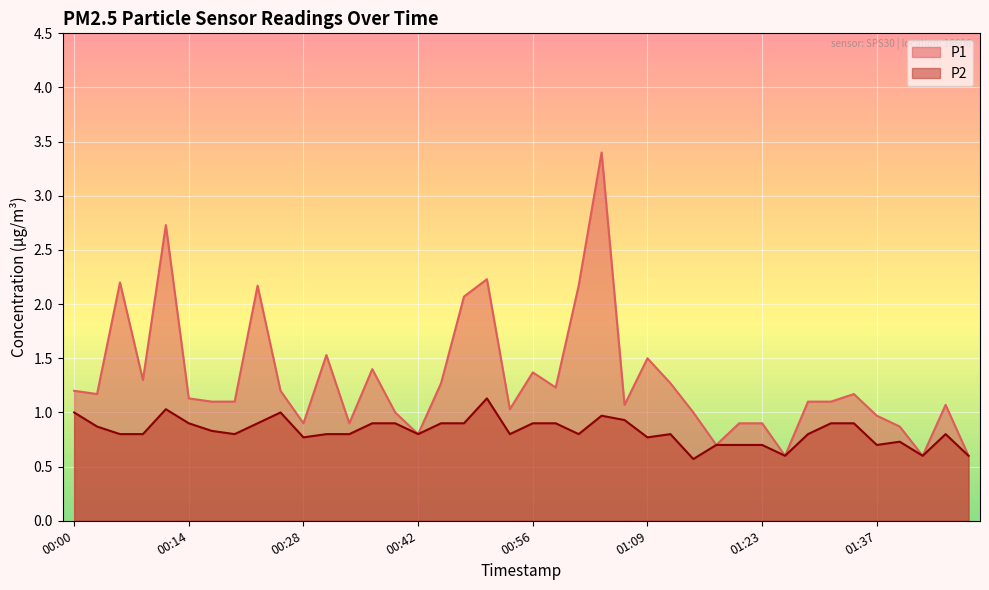

Reading right to left, list all the values displayed in this chart.

P1: 01:52=0.6	01:46=1.1	01:43=0.6	01:40=0.9	01:37=1.0	01:34=1.2	01:32=1.1	01:29=1.1	01:26=0.6	01:23=0.9	01:21=0.9	01:18=0.7	01:15=1.0	01:12=1.3	01:09=1.5	01:07=1.1	01:04=3.4	01:01=2.2	00:58=1.2	00:56=1.4	00:53=1.0	00:50=2.2	00:47=2.1	00:45=1.3	00:42=0.8	00:39=1.0	00:36=1.4	00:33=0.9	00:31=1.5	00:28=0.9	00:25=1.2	00:22=2.2	00:20=1.1	00:17=1.1	00:14=1.1	00:11=2.7	00:09=1.3	00:06=2.2	00:03=1.2	00:00=1.2
P2: 01:52=0.6	01:46=0.8	01:43=0.6	01:40=0.7	01:37=0.7	01:34=0.9	01:32=0.9	01:29=0.8	01:26=0.6	01:23=0.7	01:21=0.7	01:18=0.7	01:15=0.6	01:12=0.8	01:09=0.8	01:07=0.9	01:04=1.0	01:01=0.8	00:58=0.9	00:56=0.9	00:53=0.8	00:50=1.1	00:47=0.9	00:45=0.9	00:42=0.8	00:39=0.9	00:36=0.9	00:33=0.8	00:31=0.8	00:28=0.8	00:25=1.0	00:22=0.9	00:20=0.8	00:17=0.8	00:14=0.9	00:11=1.0	00:09=0.8	00:06=0.8	00:03=0.9	00:00=1.0